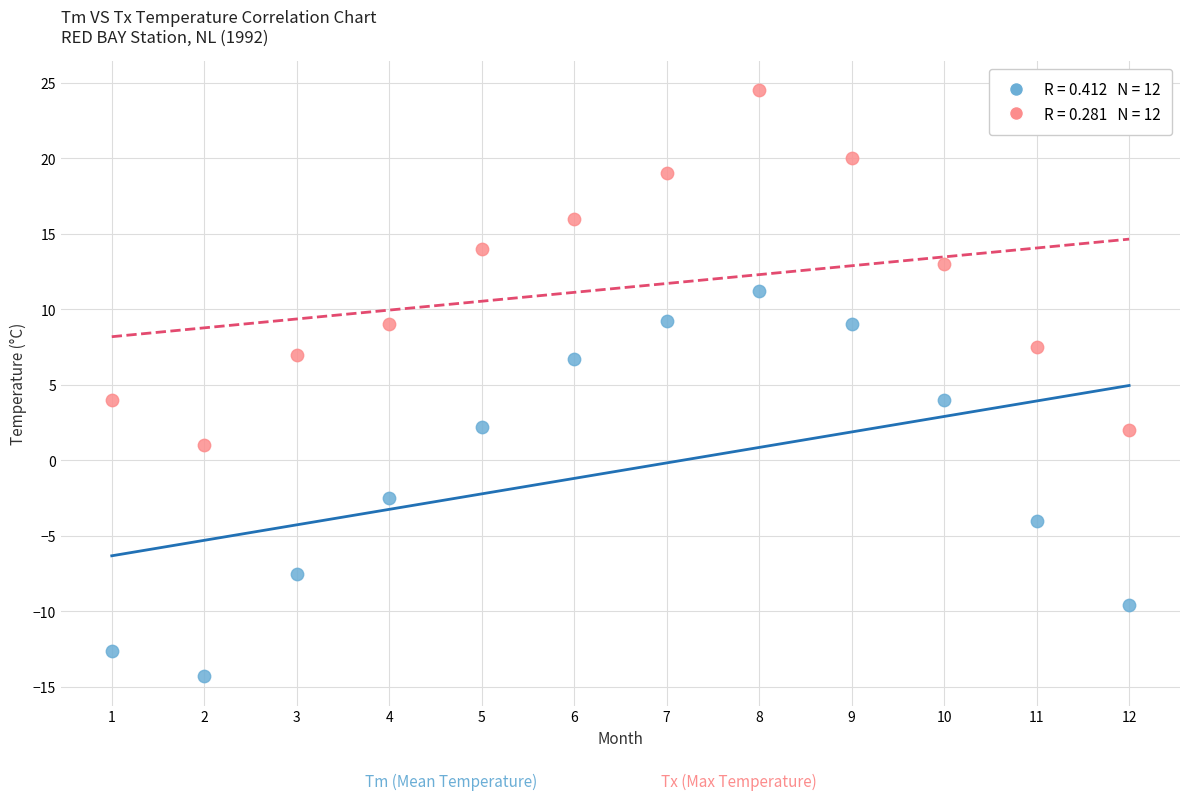

Across all data points, what is the range of Y values (max minus min)?

38.8